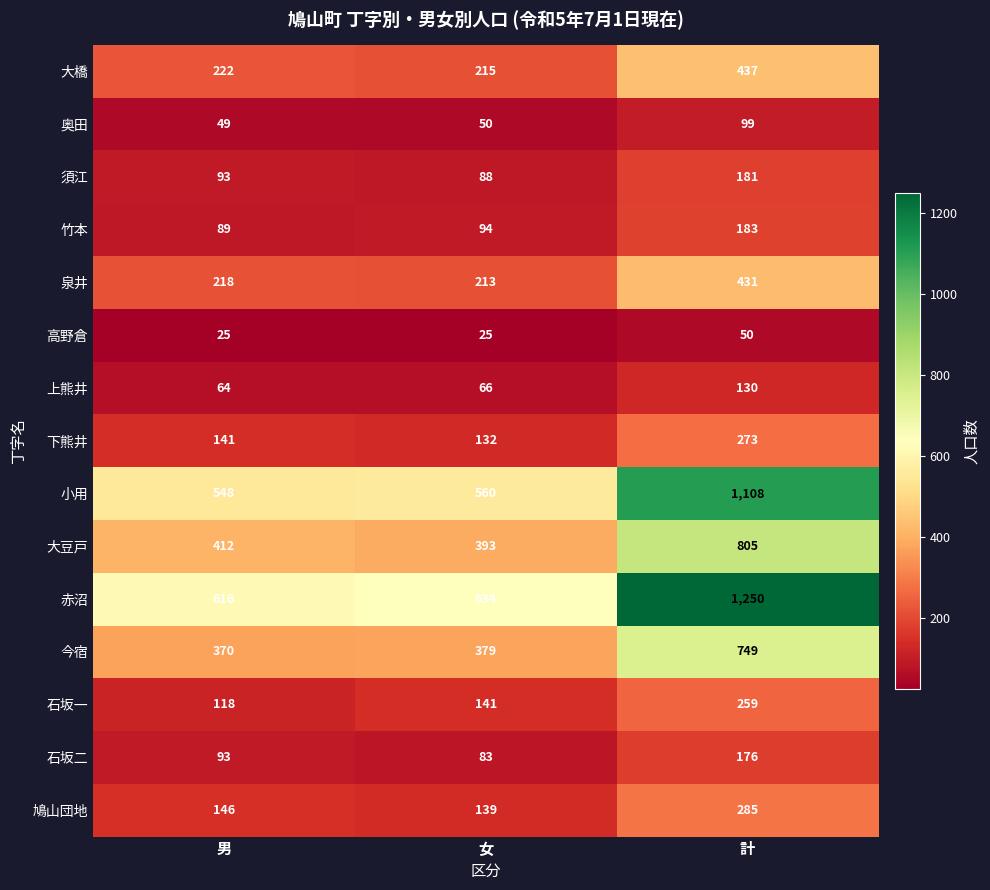

The value of 石坂一 at 女 is 141. True or false?

True